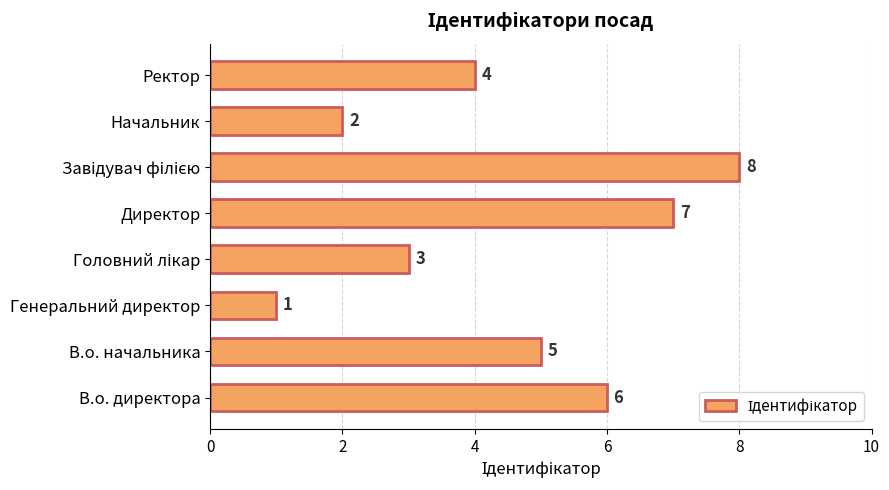

What is the sum of all values?

36